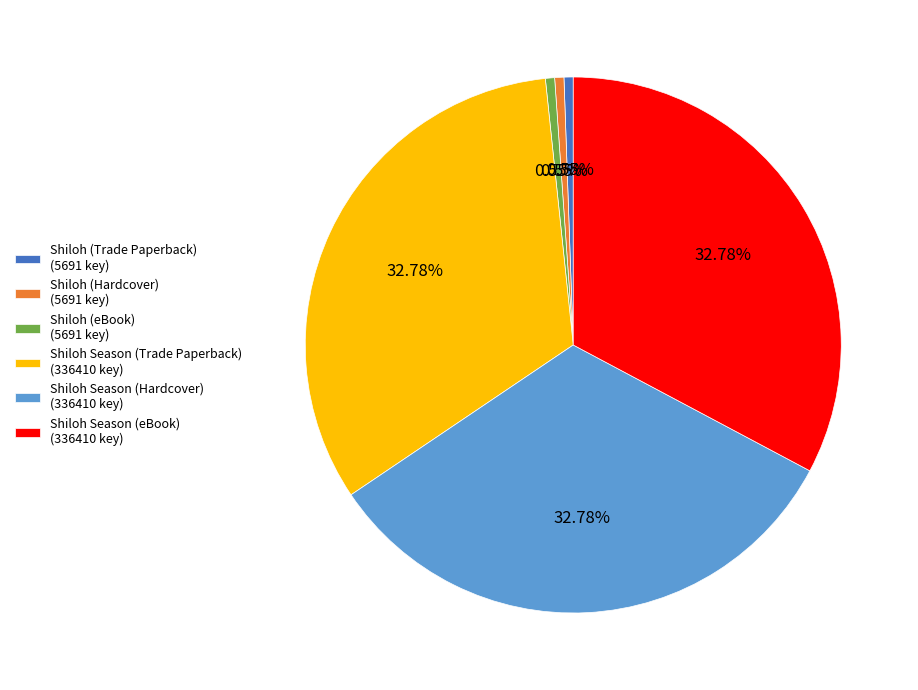

Is there a majority slice in this chart?

No